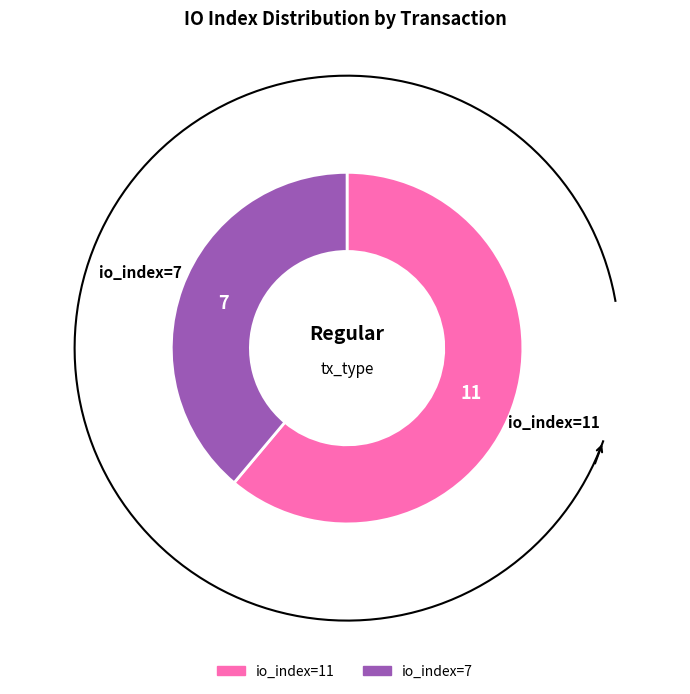

To the nearest percent, what is the difference between the largest and smallest slice percentages?

22%